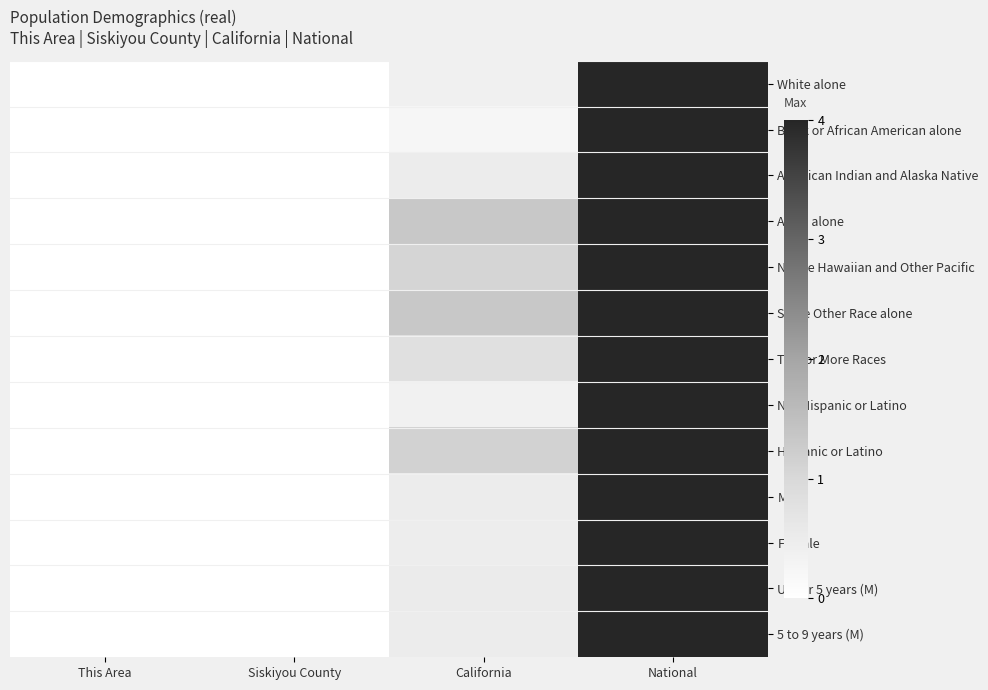

What is the maximum value shown in the chart?

4.0